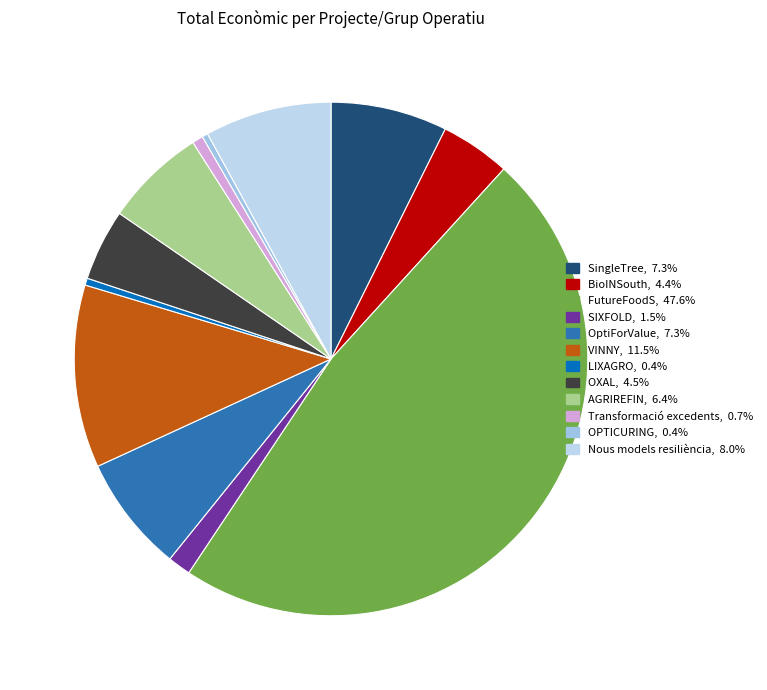

How many segments does this pie chart have?

12